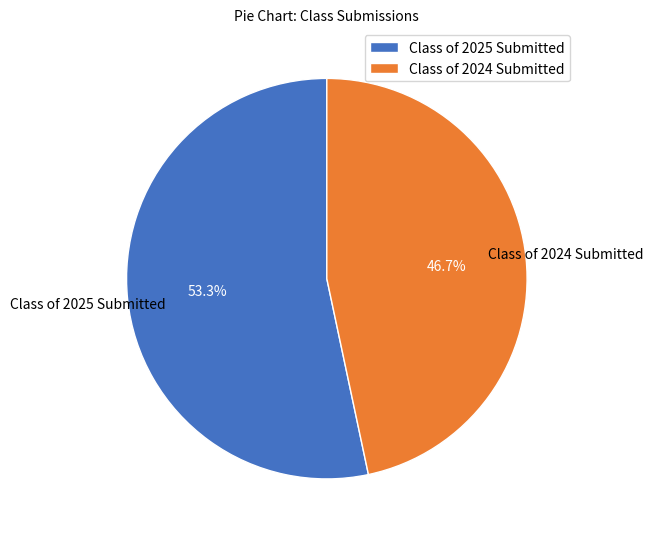

Rank the categories by value from lowest to highest.

Class of 2024 Submitted, Class of 2025 Submitted